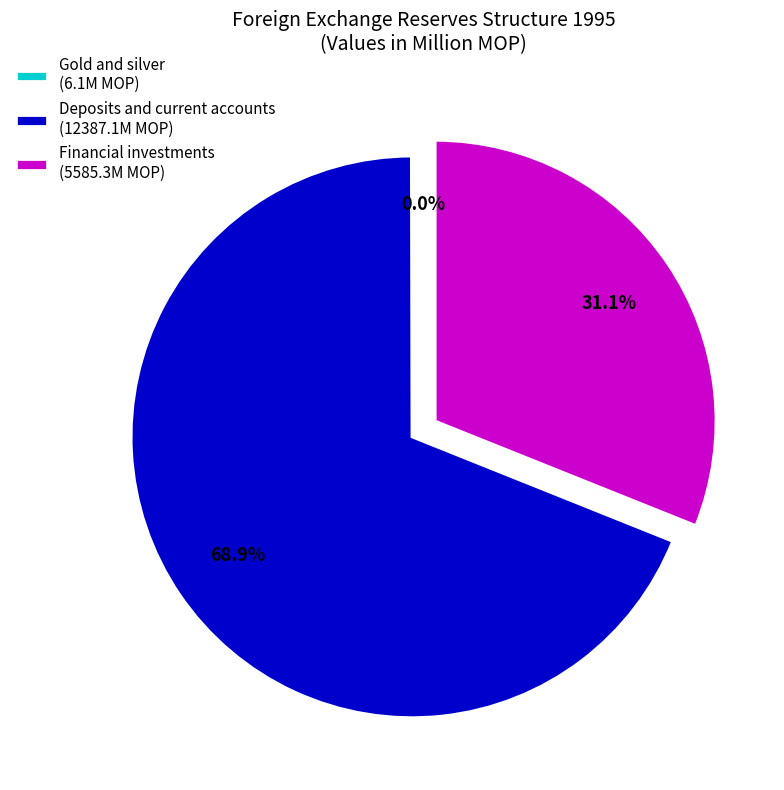

What portion of the pie excludes Financial investments?

68.9%